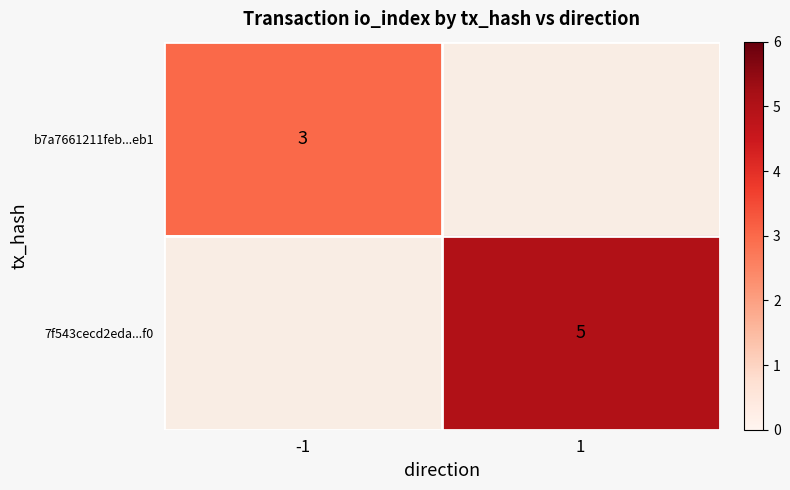

What is the maximum value shown in the chart?

5.0